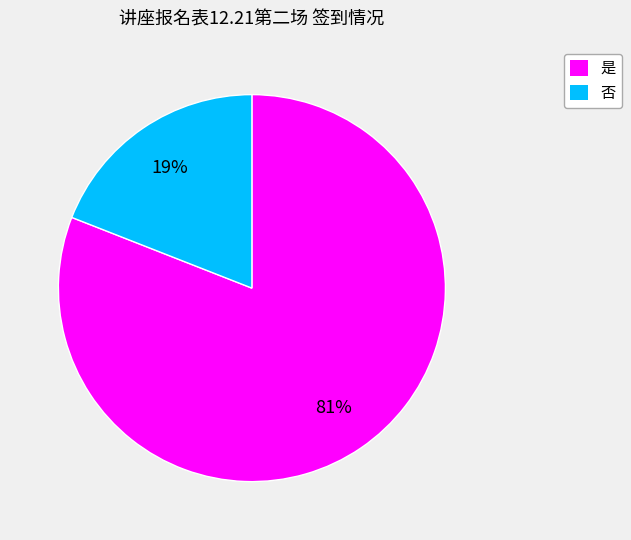

What is the majority slice?

是